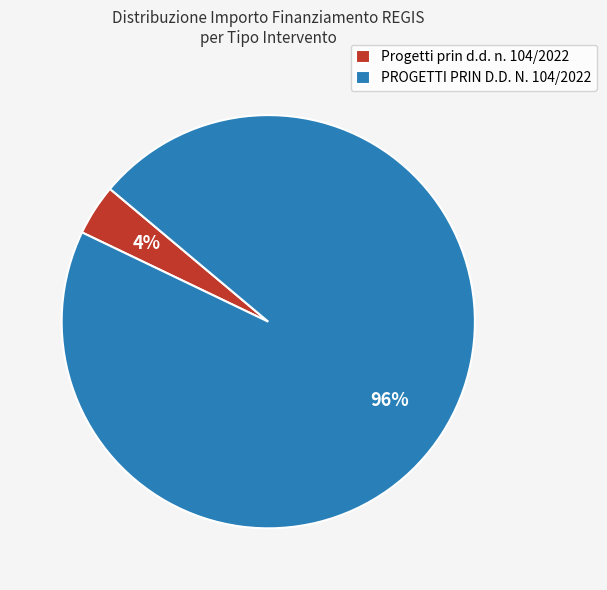

Does any single category account for the majority?

Yes